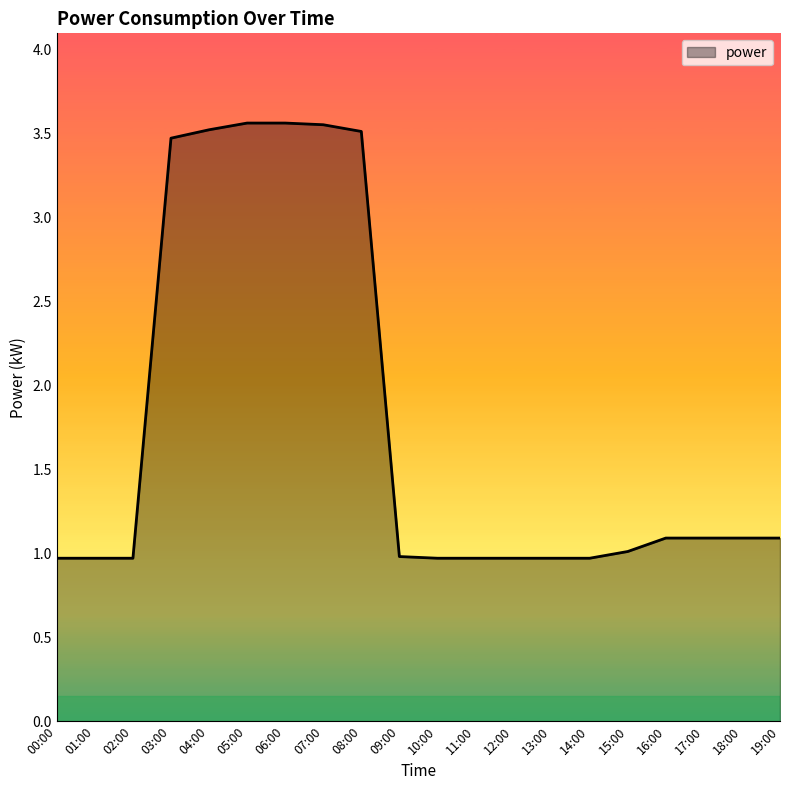

What is the change in value from 09:00 to 17:00?

+0.1